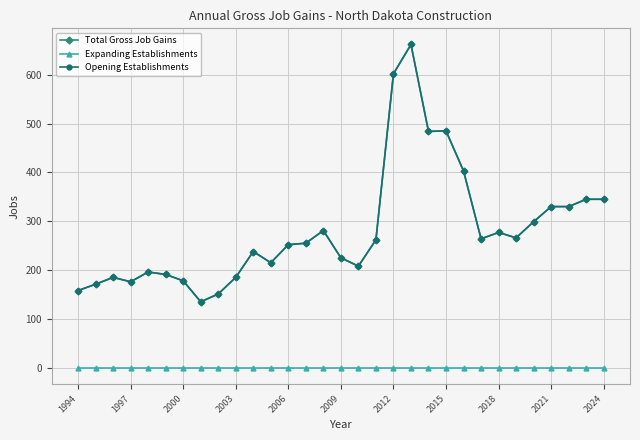

What is the value of the Total Gross Job Gains point at the 30th from the left?

345